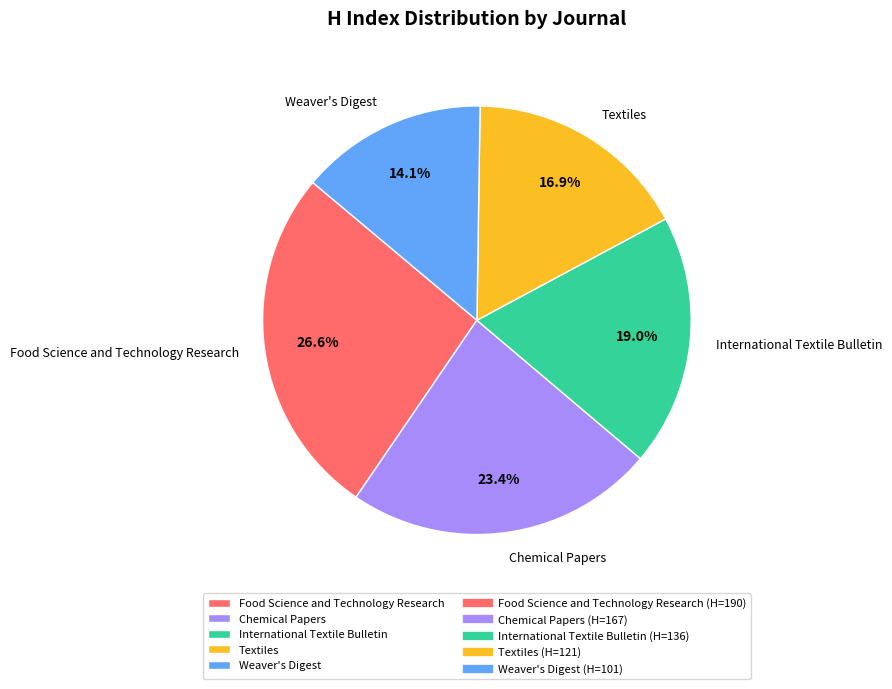

Does Chemical Papers account for over 50% of the chart?

No